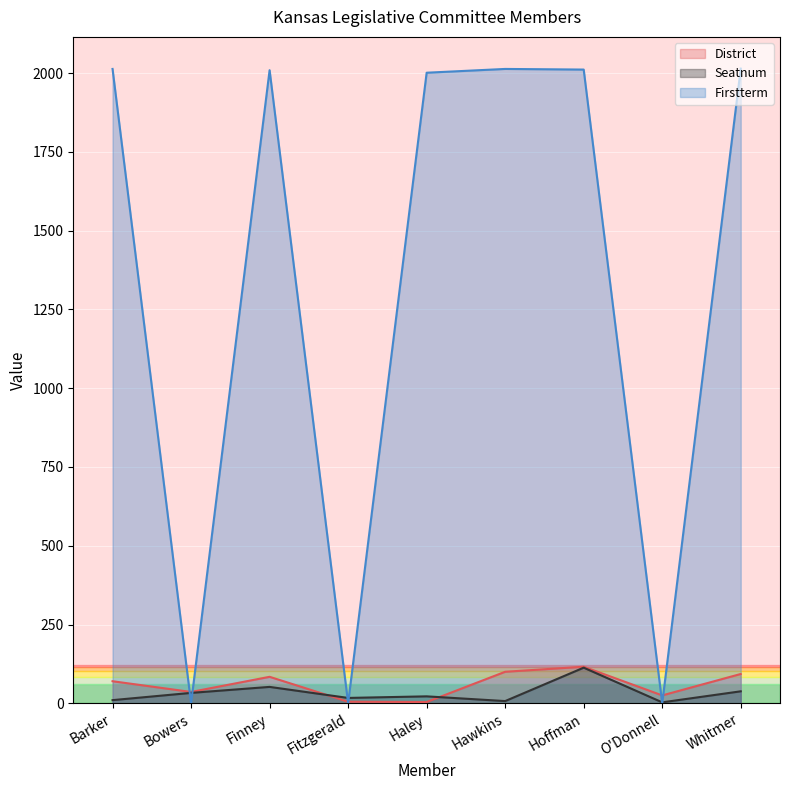

What is the label of the 2nd point from the right?

O'Donnell